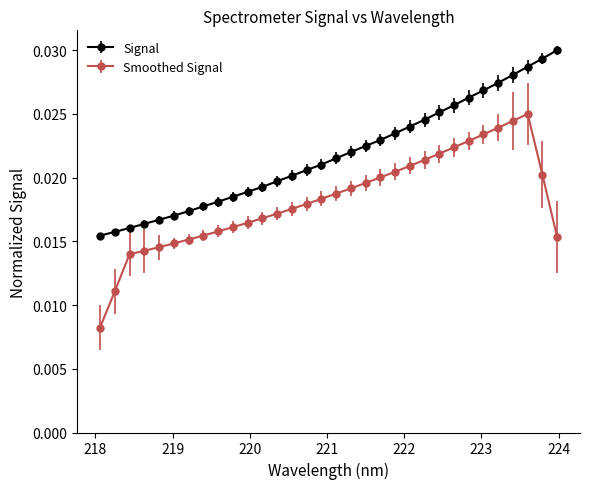

What is the sum of all Signal values?

0.7